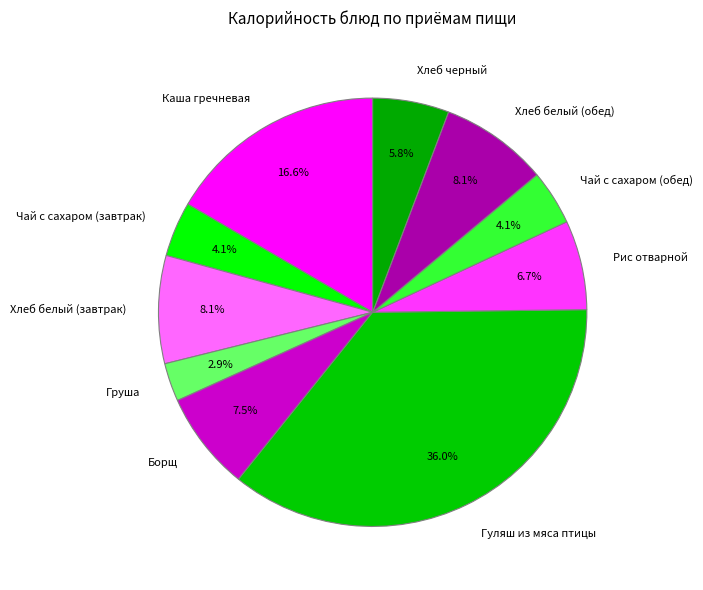

Does Чай с сахаром (завтрак) account for over 50% of the chart?

No